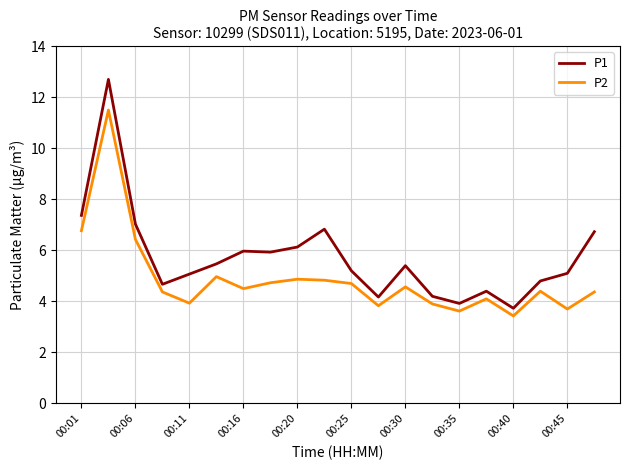

True or false: P2 and P1 intersect in this chart.

False